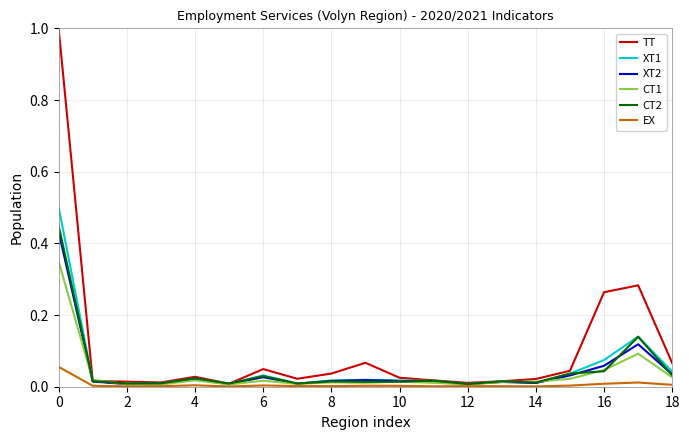

Which series has the largest range (max minus min)?

TT